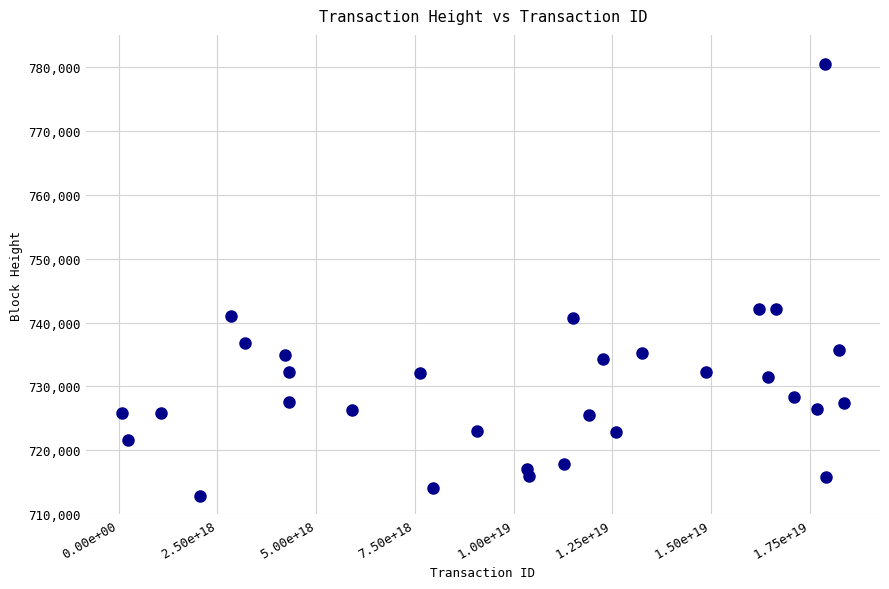

What is the range of X values (max minus min)?

18276369433880037376